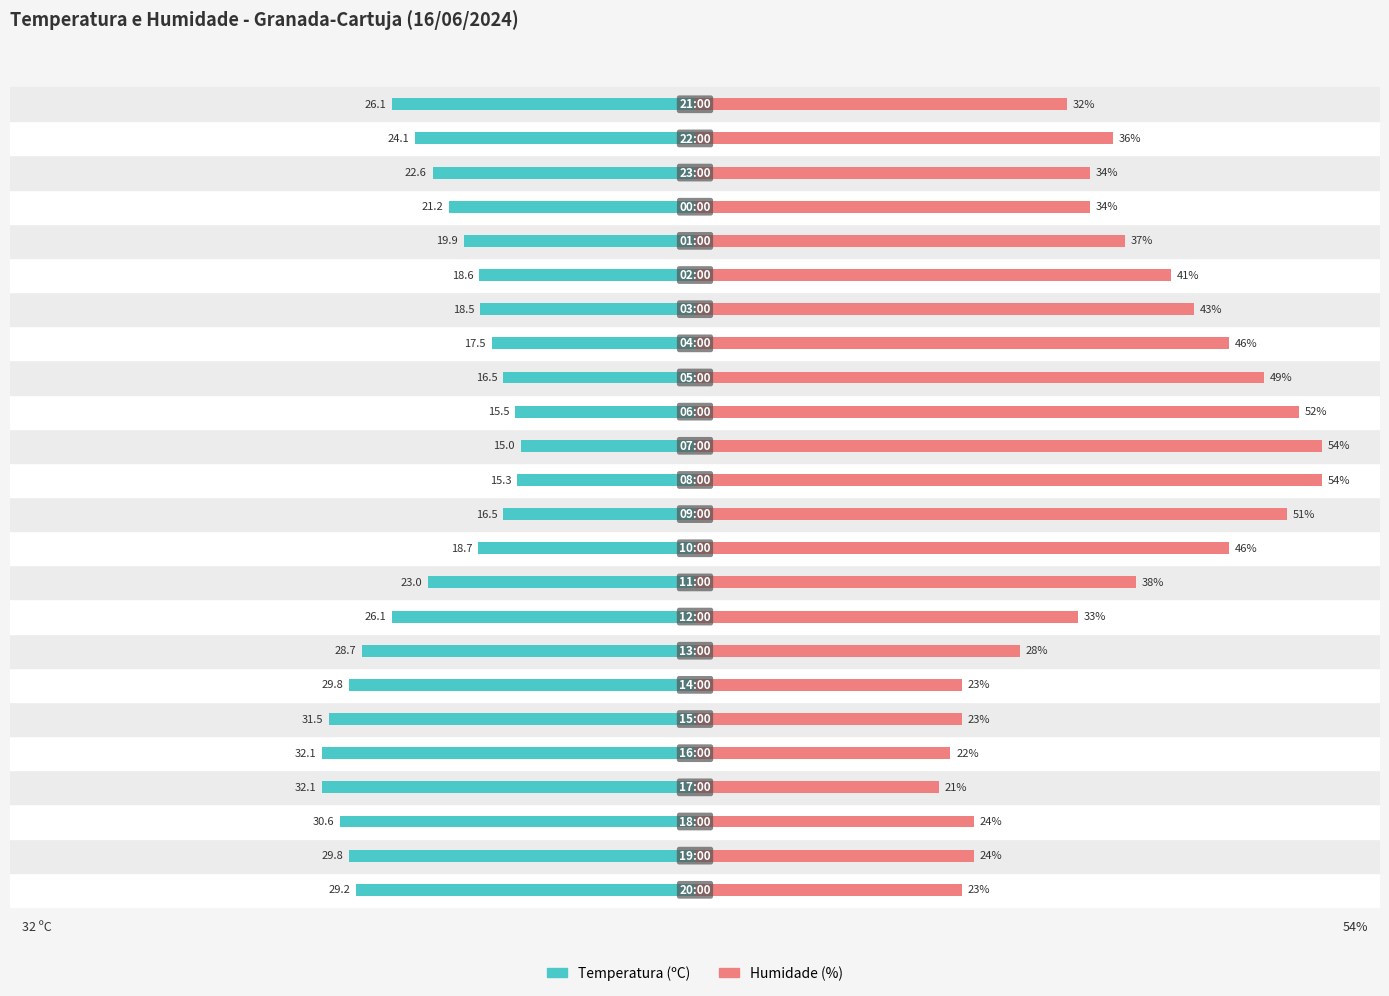

At 3, list the series in order from largest to smallest.

Humidade (%), Temperatura (ºC)